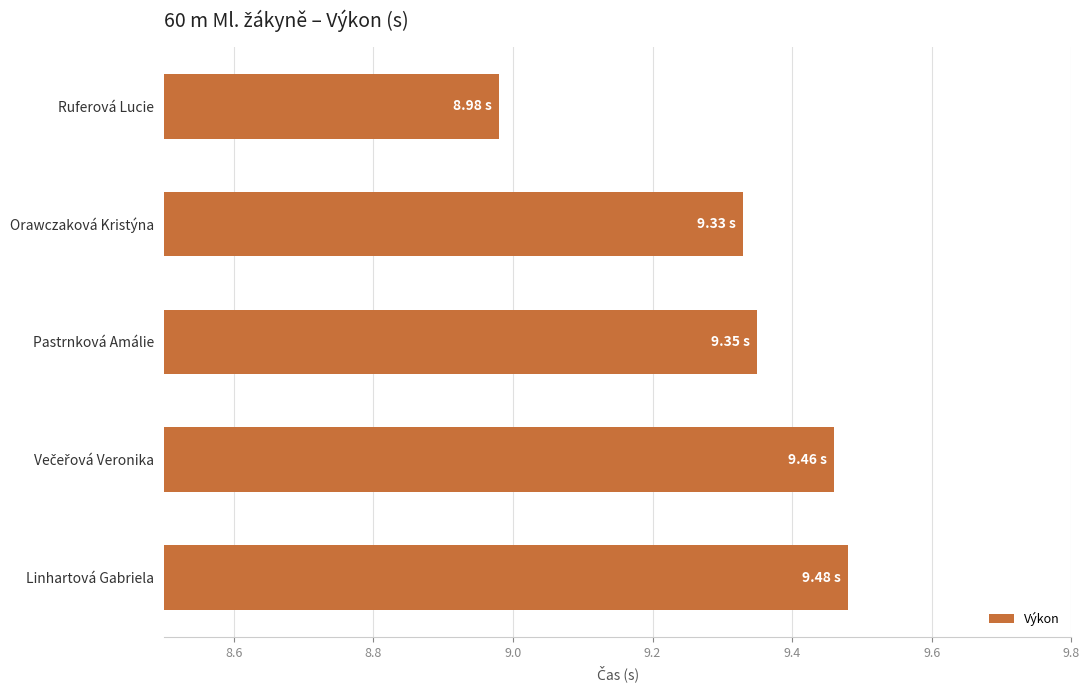

What is the sum of the values at Pastrnková Amálie and Orawczaková Kristýna?

18.7